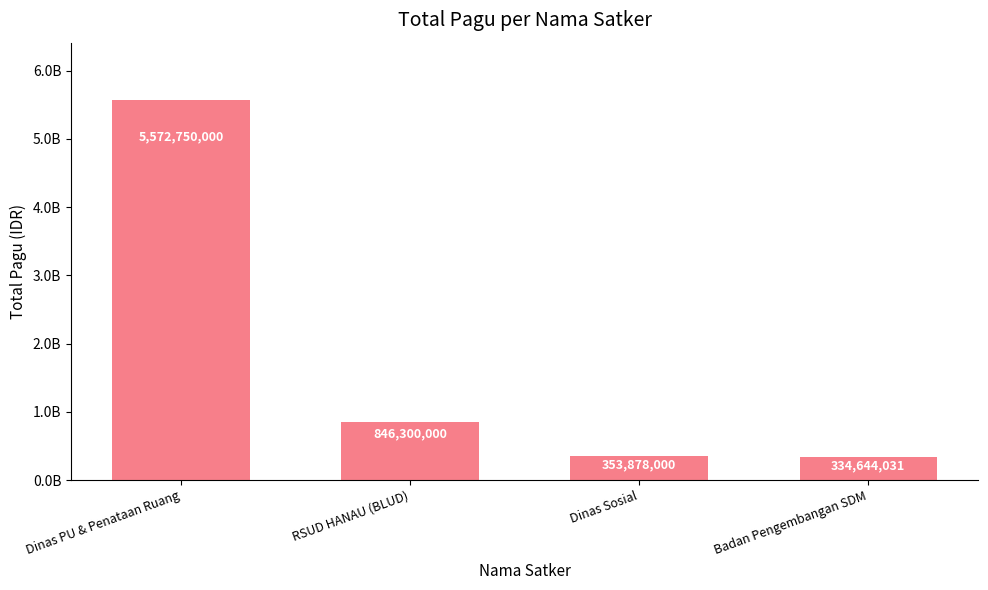

True or false: the data shows 201642868 at RSUD HANAU (BLUD).

False